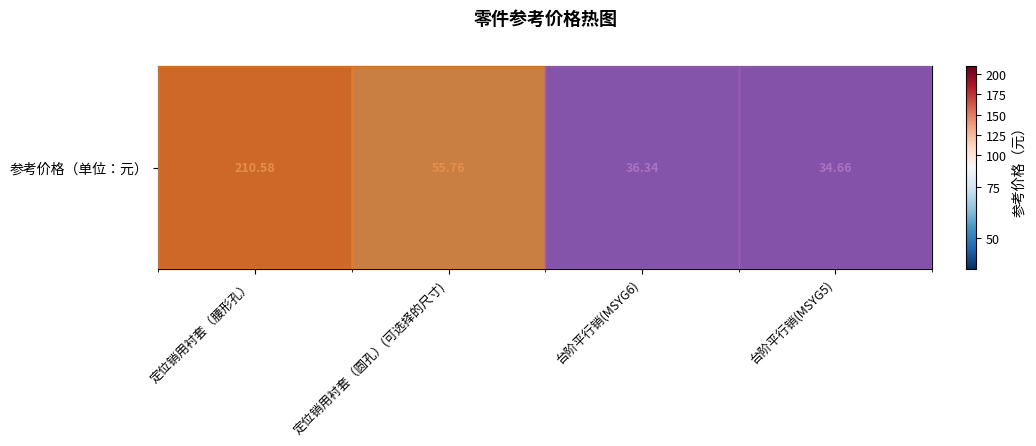

Reading left to right, what are all the values shown in this chart?

210.6	55.8	36.3	34.7